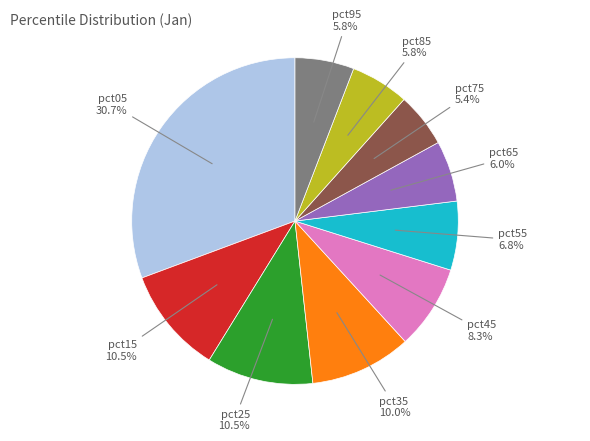

Does any single category account for the majority?

No